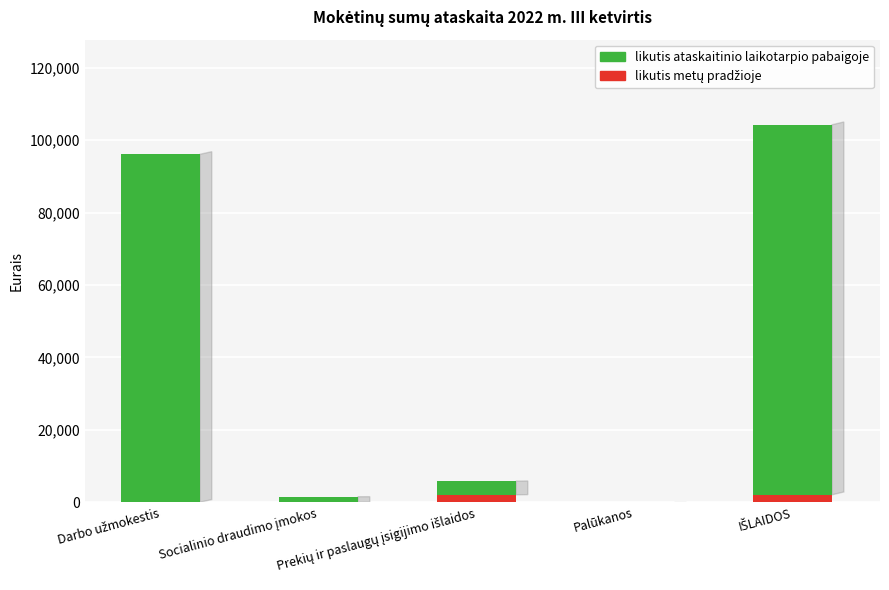

Which series has the largest total across all categories?

likutis ataskaitinio laikotarpio pabaigoje